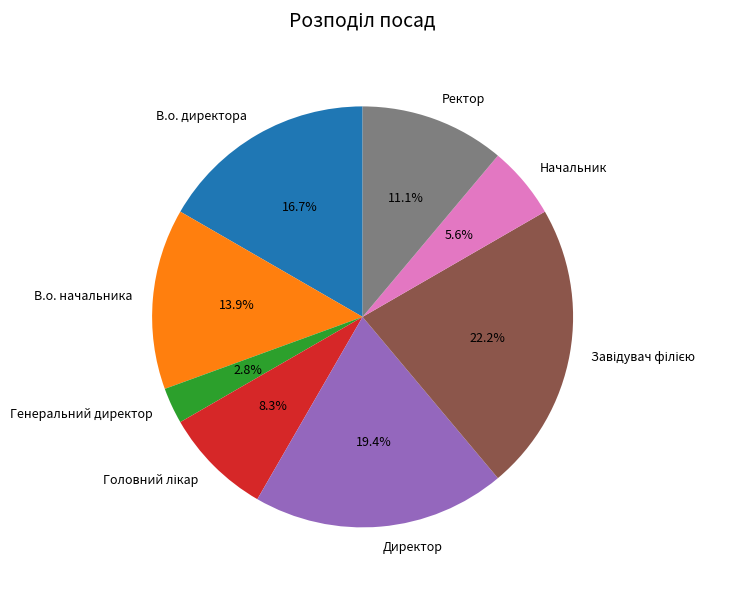

Is Начальник the majority of the pie?

No